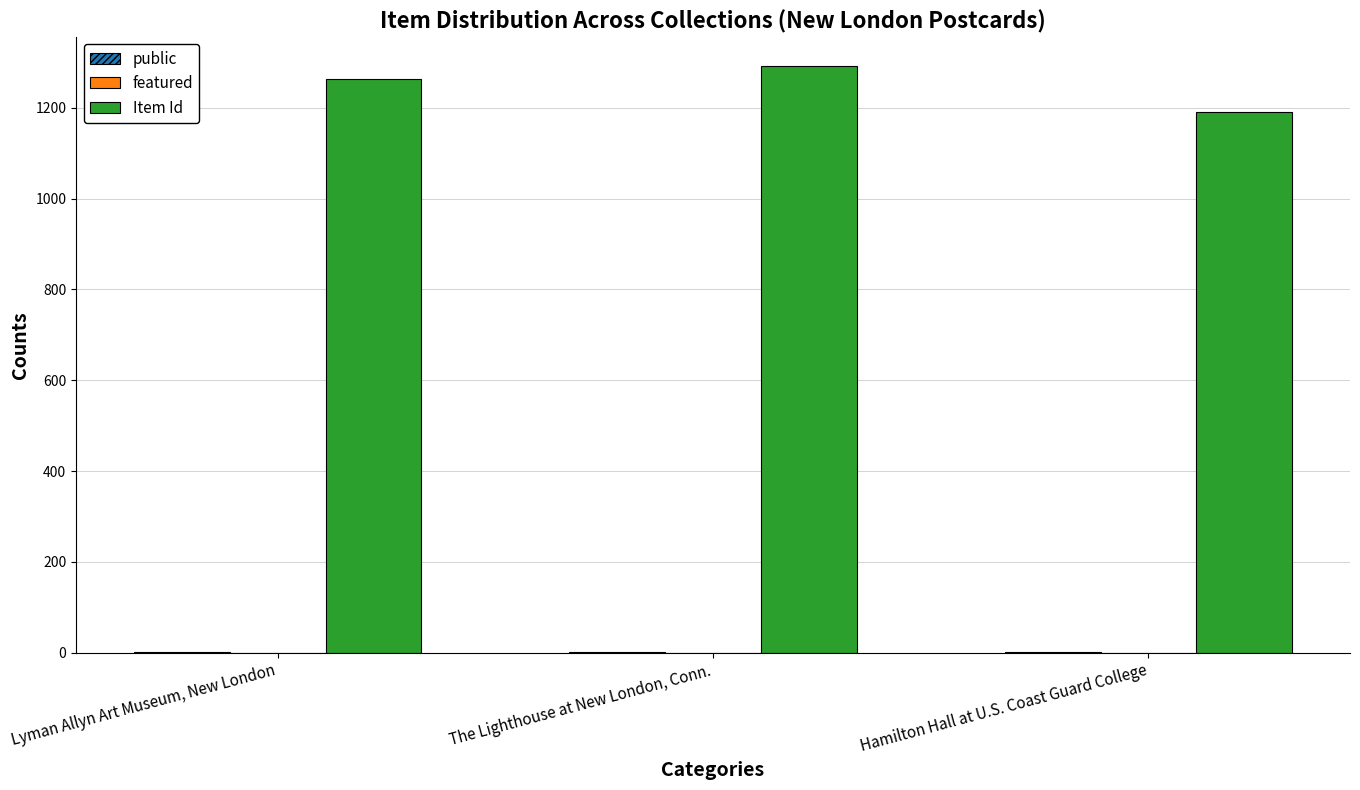

The Item Id series shows 1190 at Hamilton Hall at U.S. Coast Guard College. True or false?

True